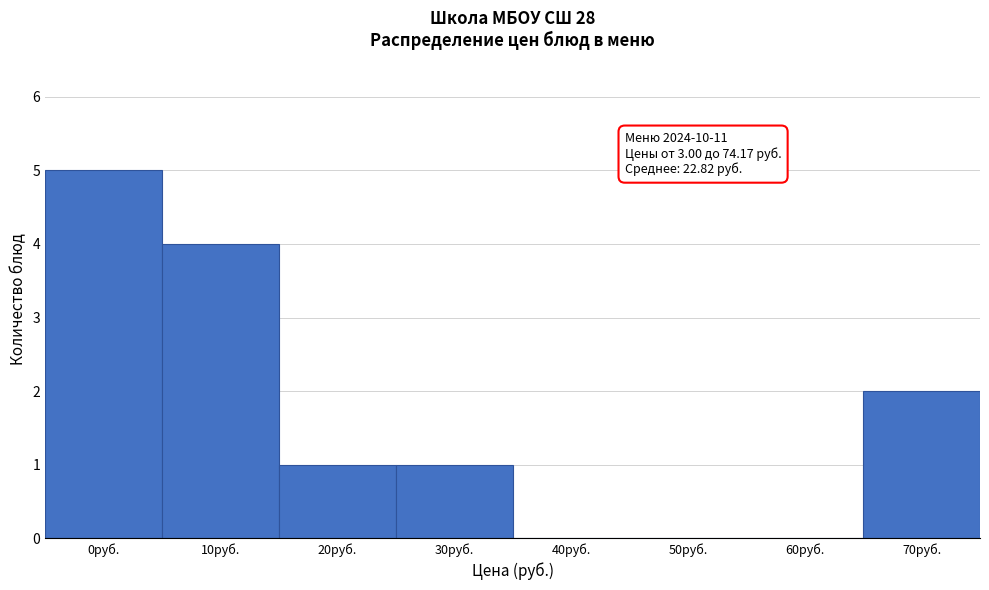

Reading left to right, what are all the values shown in this chart?

0руб.=5	10руб.=4	20руб.=1	30руб.=1	40руб.=0	50руб.=0	60руб.=0	70руб.=2